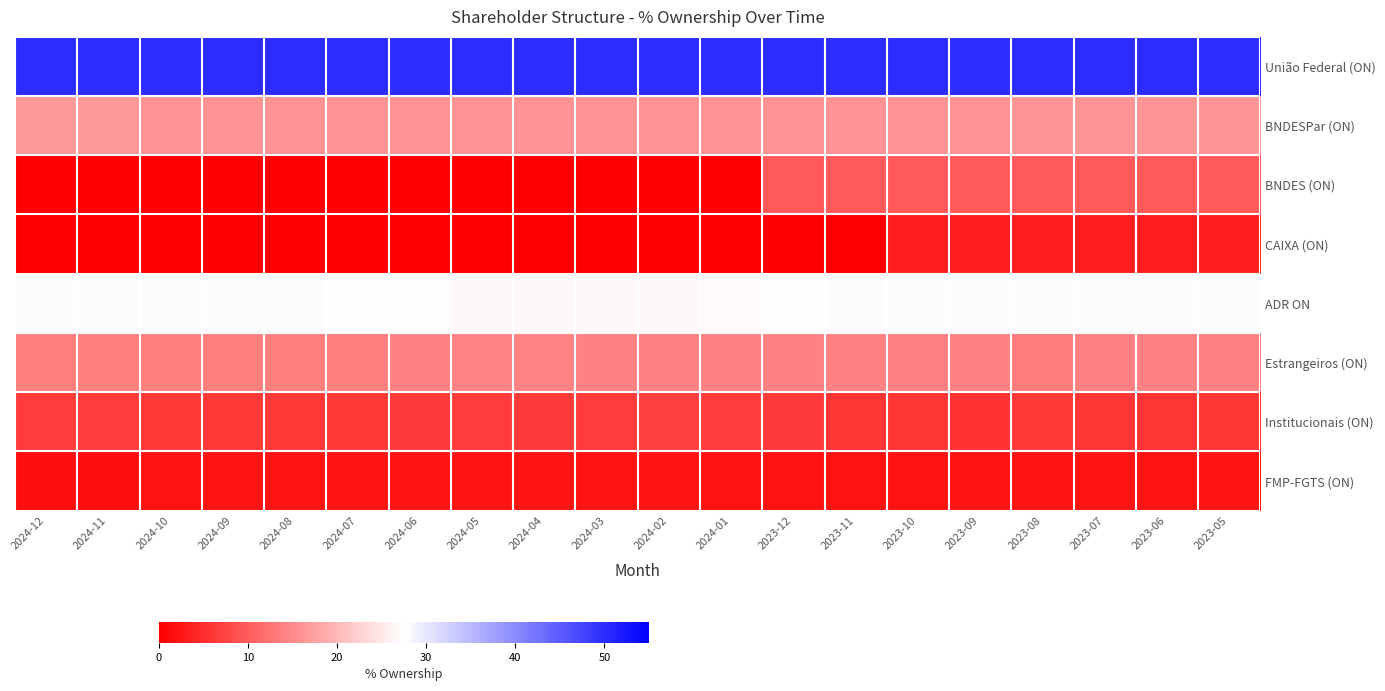

At which category is the sum across all series the highest?

2023-06